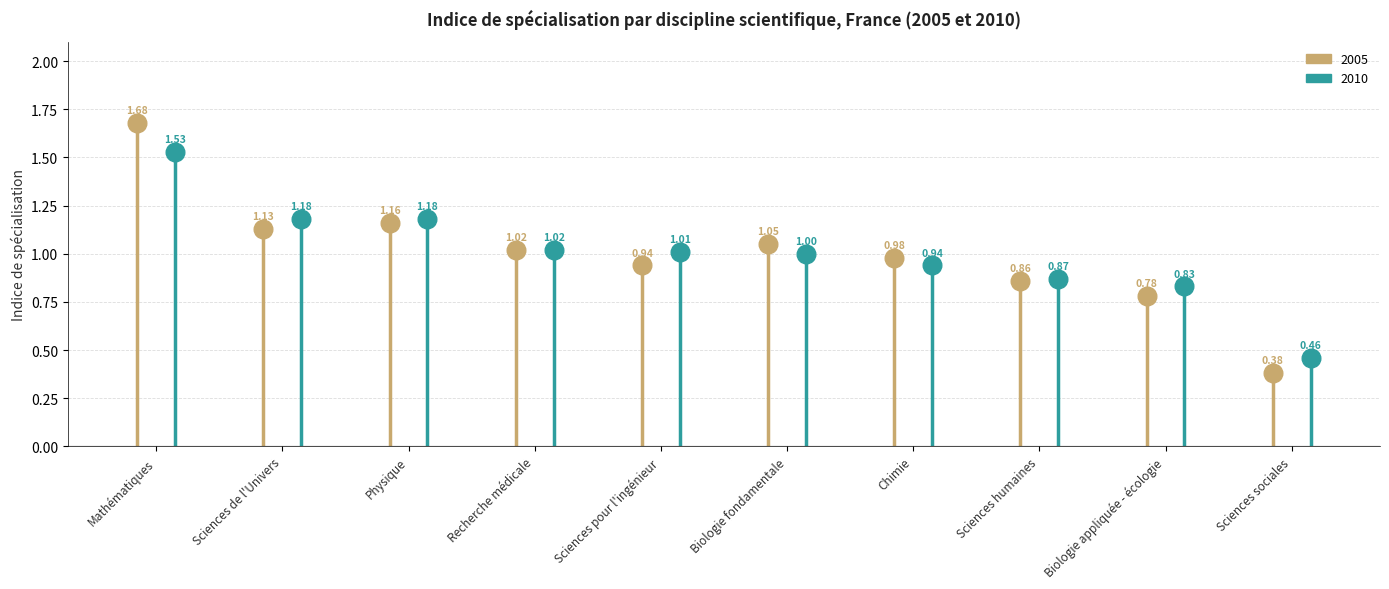

What is the total value across all series at Sciences humaines?

1.7